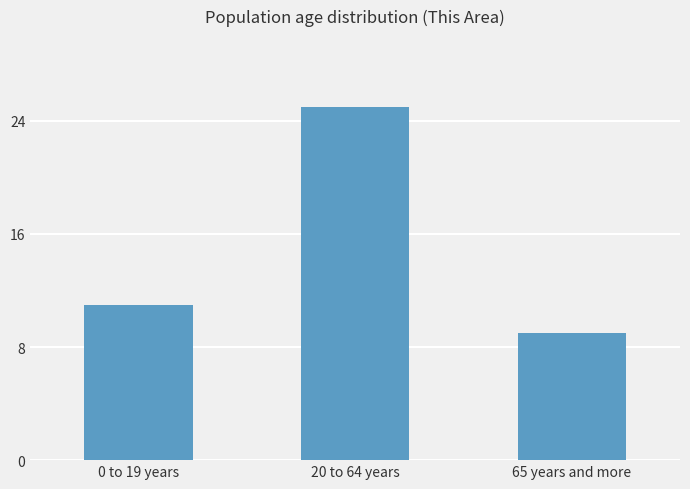

List the labels in order of value, smallest first.

65 years and more, 0 to 19 years, 20 to 64 years